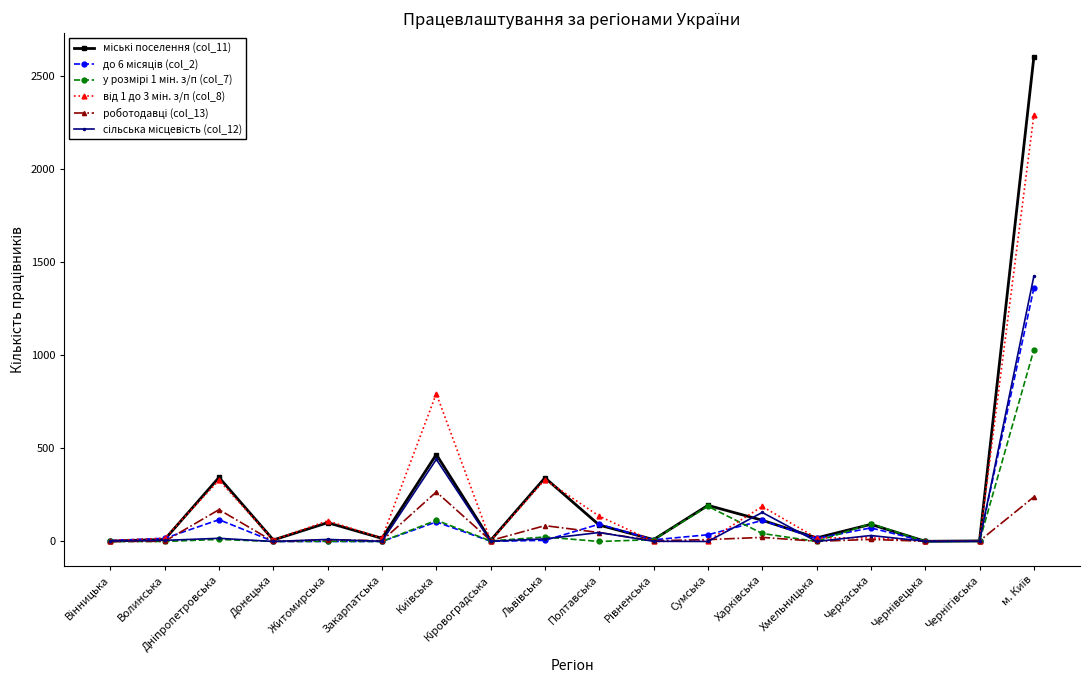

What is the label of the 9th point from the right?

Полтавська